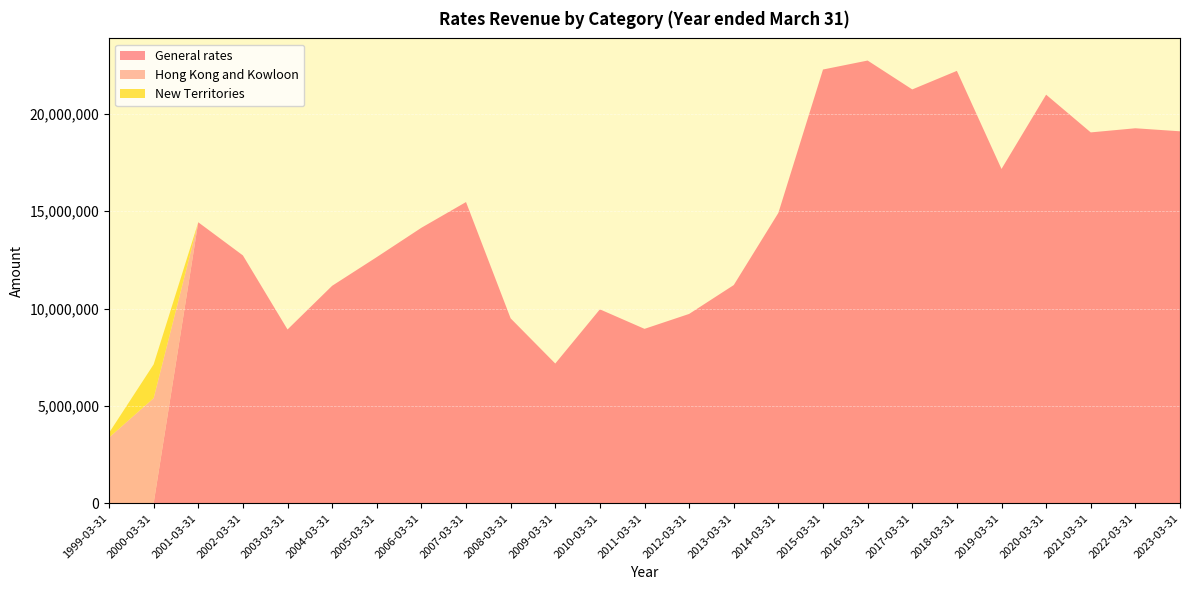

Reading left to right, what are all the values shown in this chart?

General rates: 0	0	14428229	12727140	8923261	11166687	12640083	14146318	15467273	9494544	7174835	9957161	8955850	9722268	11204421	14911481	22272387	22733427	21250102	22203177	17166545	20980582	19043683	19255931	19099987
Hong Kong and Kowloon: 3374134	5397056	0	0	0	0	0	0	0	0	0	0	0	0	0	0	0	0	0	0	0	0	0	0	0
New Territories: 239509	1735200	0	0	0	0	0	0	0	0	0	0	0	0	0	0	0	0	0	0	0	0	0	0	0